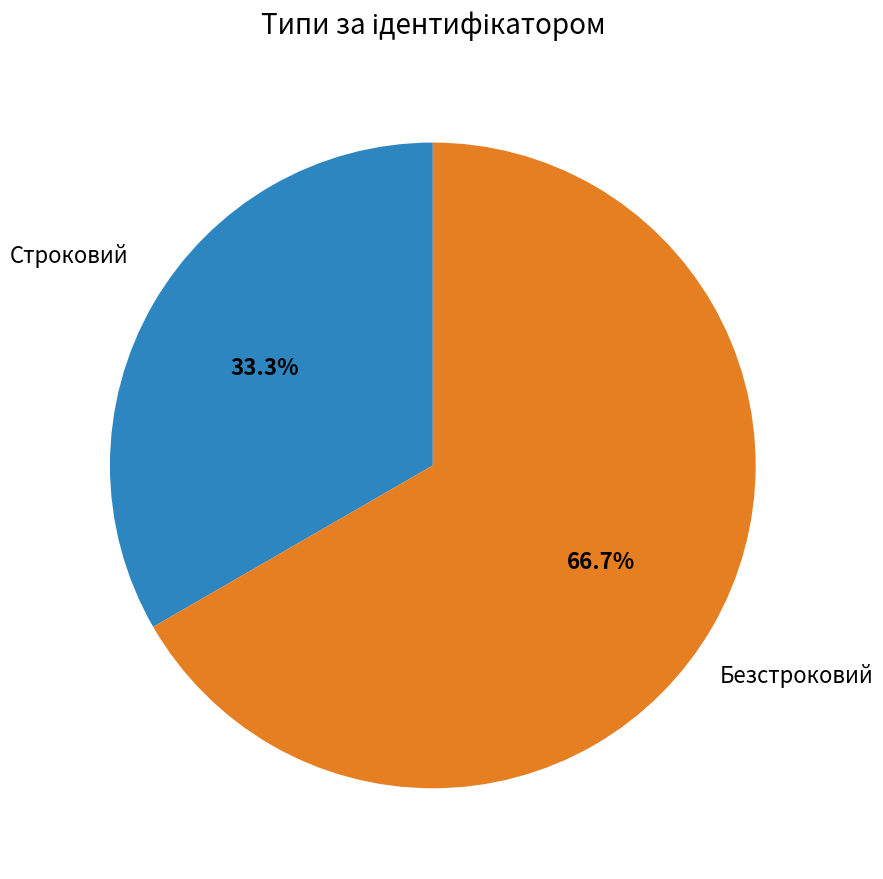

Is there any slice that represents more than half of the pie?

Yes